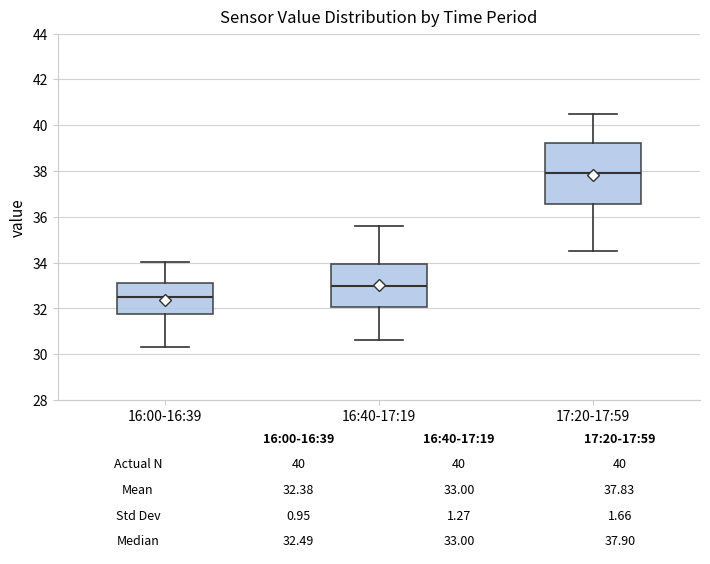

Which box has the lowest median line?

16:00-16:39